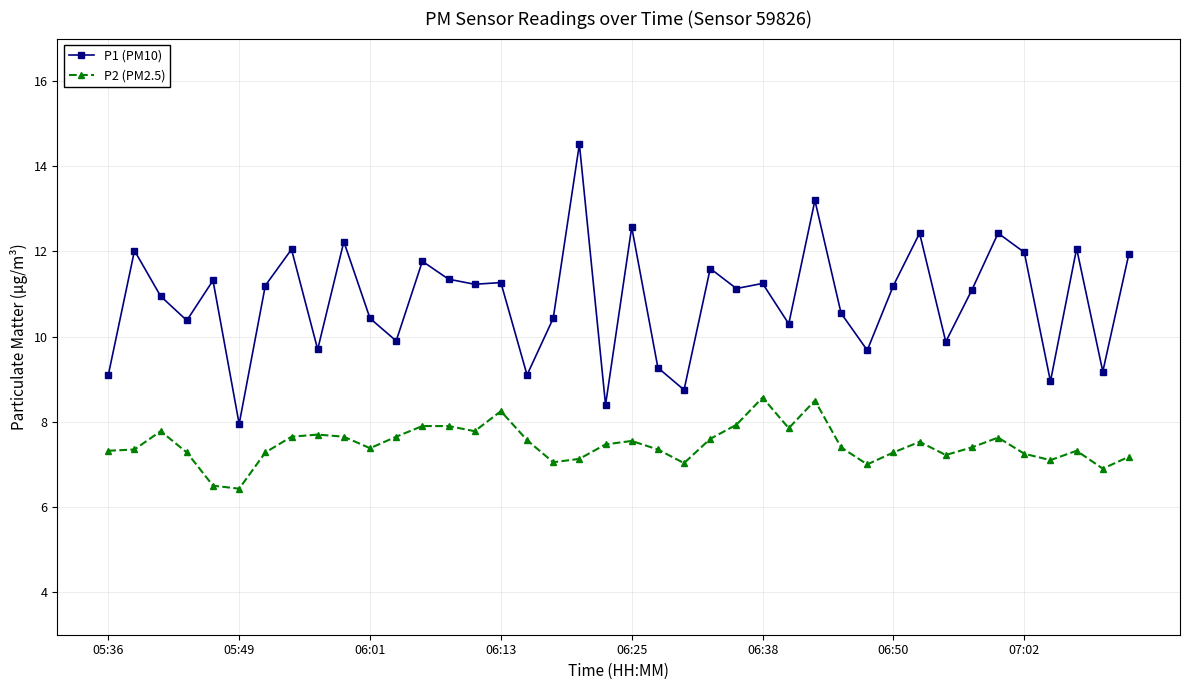

What is the maximum value for P1 (PM10)?

14.5